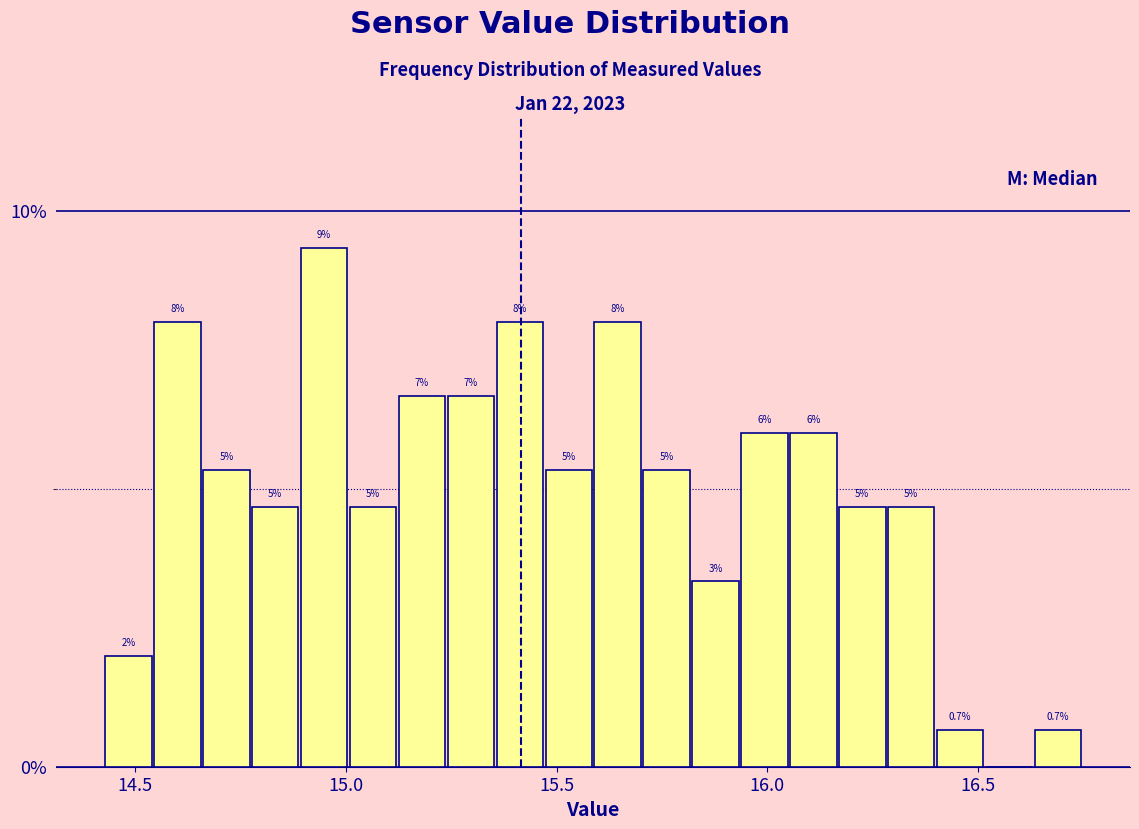

Read against the x-axis, roughly where is the centre of the tallest bar?

14.95